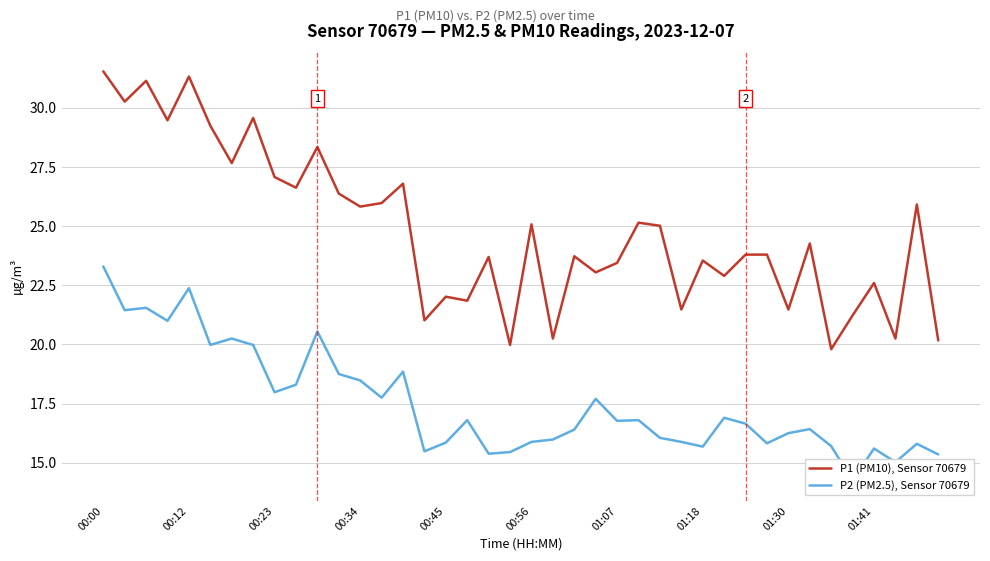

At which category is the sum across all series the highest?

00:00